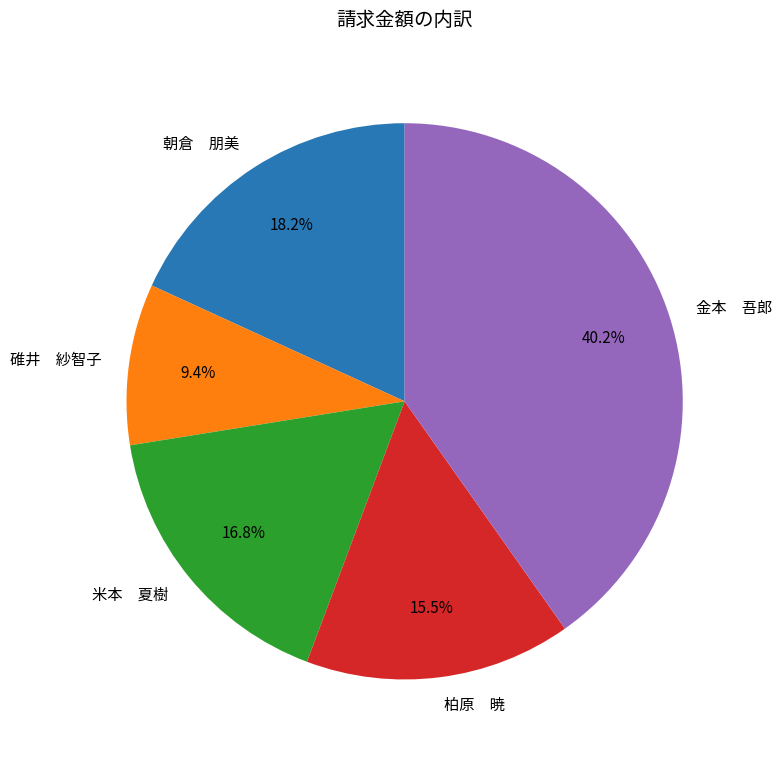

Is 金本 吾郎 the majority of the pie?

No